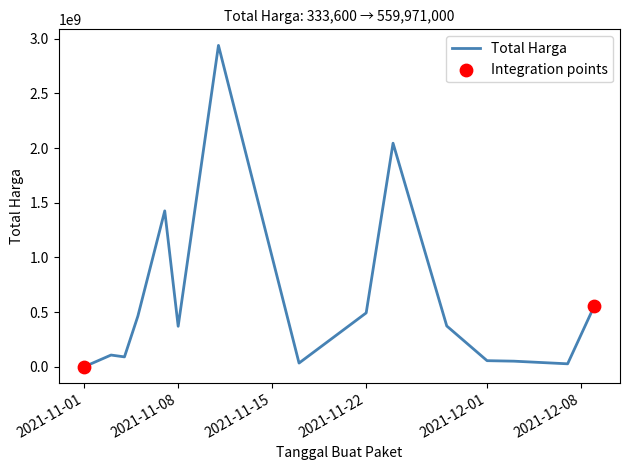

What is the maximum value shown in the chart?

2938963240